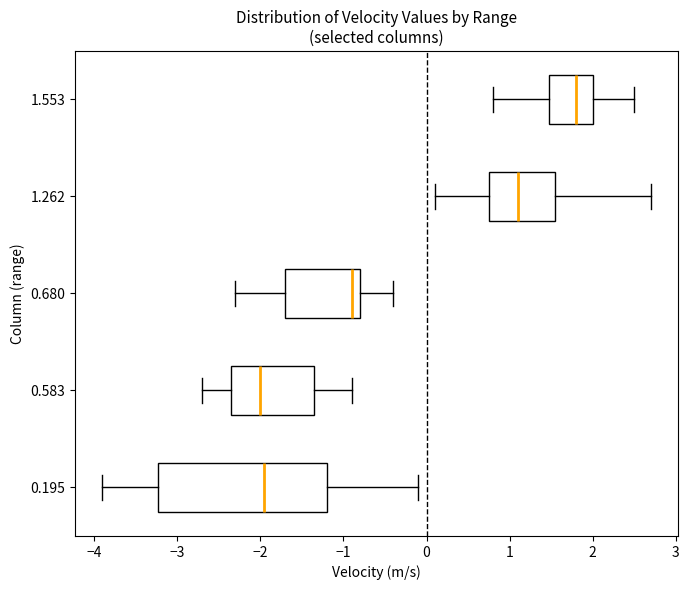

Reading bottom to top, read every box against the x-axis: the position of its median line, the range the box covers, and the ends of its whiskers. The values are not printed on the chart, so give them approximately, as read against the axis.

0.195: median -1.9, box -3.2 to -1.2, whiskers -3.9 to -0.1
0.583: median -2.0, box -2.3 to -1.3, whiskers -2.7 to -0.9
0.680: median -0.9, box -1.7 to -0.8, whiskers -2.3 to -0.4
1.262: median 1.1, box 0.8 to 1.6, whiskers 0.1 to 2.7
1.553: median 1.8, box 1.5 to 2.0, whiskers 0.8 to 2.5